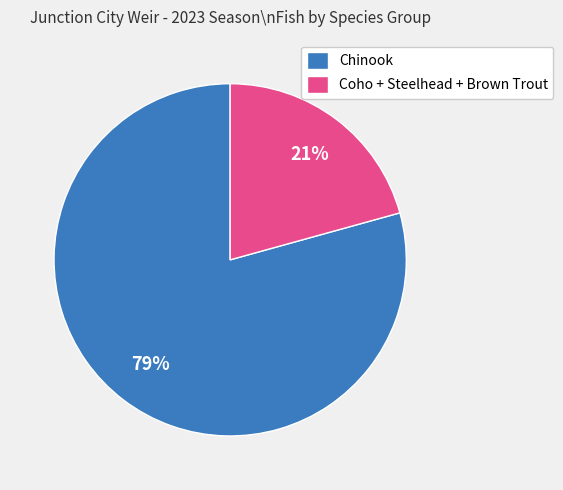

To the nearest percent, what percentage of the pie is Chinook?

79%